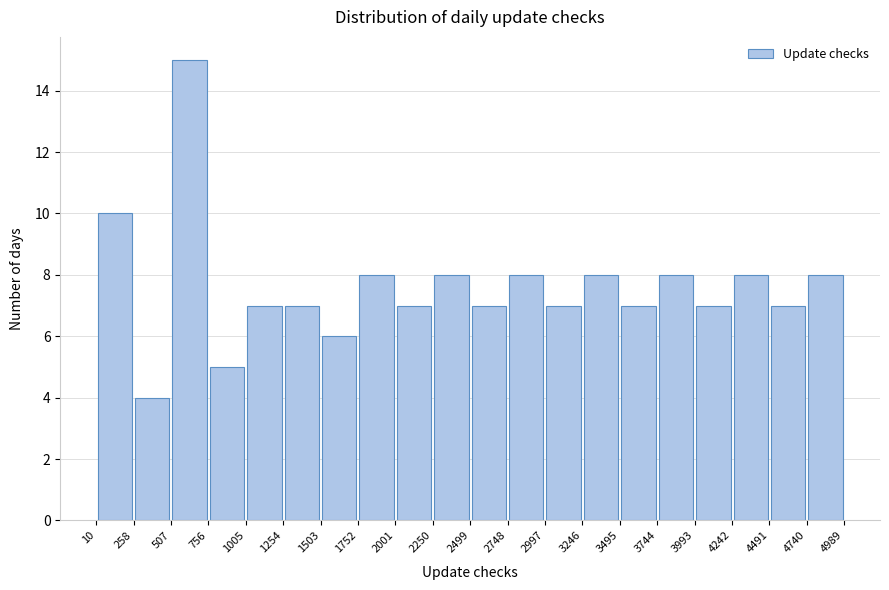

Reading left to right, transcribe this chart: for each bar, give the range it covers on the x-axis and its height. The values are not printed on the chart, so give them approximately, as read against the axis.

10 to 258: 10
258 to 507: 4
507 to 756: 15
756 to 1005: 5
1005 to 1254: 7
1254 to 1503: 7
1503 to 1752: 6
1752 to 2001: 8
2001 to 2250: 7
2250 to 2499: 8
2499 to 2748: 7
2748 to 2997: 8
2997 to 3246: 7
3246 to 3495: 8
3495 to 3744: 7
3744 to 3993: 8
3993 to 4242: 7
4242 to 4491: 8
4491 to 4740: 7
4740 to 4989: 8